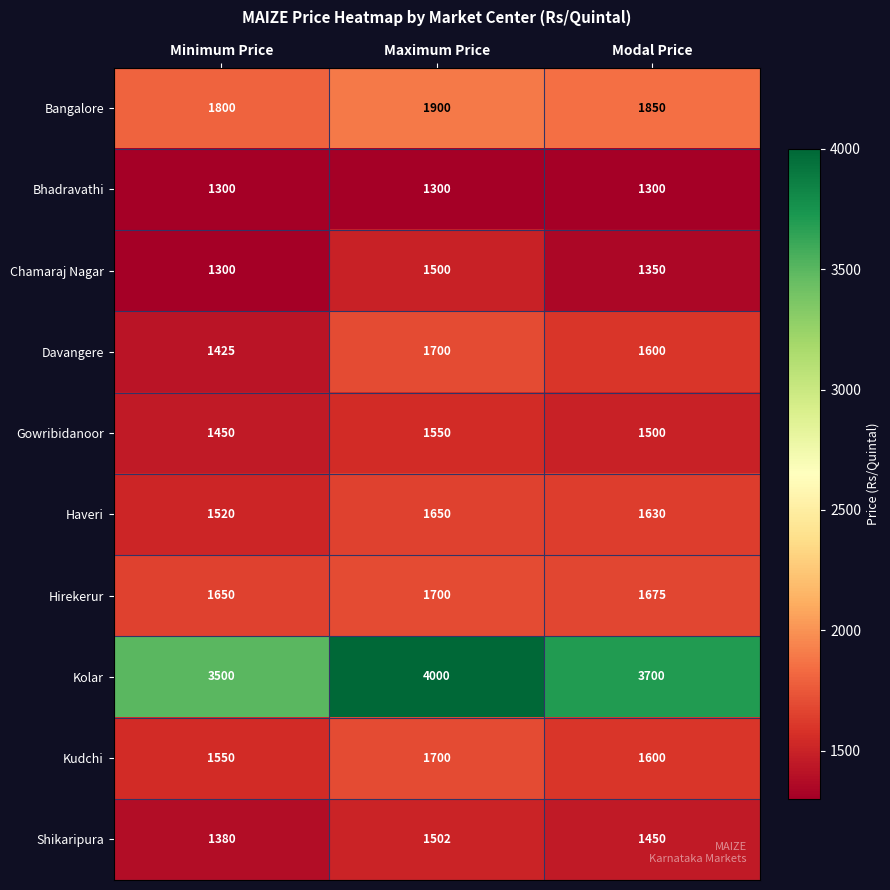

Reading right to left, what are all the values shown in this chart?

Bangalore: Modal Price=1850	Maximum Price=1900	Minimum Price=1800
Bhadravathi: Modal Price=1300	Maximum Price=1300	Minimum Price=1300
Chamaraj Nagar: Modal Price=1350	Maximum Price=1500	Minimum Price=1300
Davangere: Modal Price=1600	Maximum Price=1700	Minimum Price=1425
Gowribidanoor: Modal Price=1500	Maximum Price=1550	Minimum Price=1450
Haveri: Modal Price=1630	Maximum Price=1650	Minimum Price=1520
Hirekerur: Modal Price=1675	Maximum Price=1700	Minimum Price=1650
Kolar: Modal Price=3700	Maximum Price=4000	Minimum Price=3500
Kudchi: Modal Price=1600	Maximum Price=1700	Minimum Price=1550
Shikaripura: Modal Price=1450	Maximum Price=1502	Minimum Price=1380